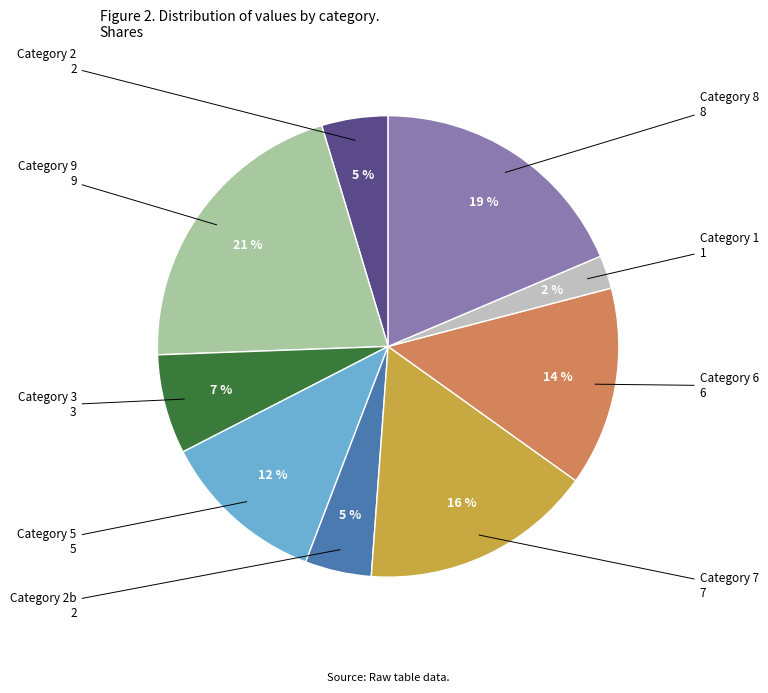

How many slices are in this pie chart?

9